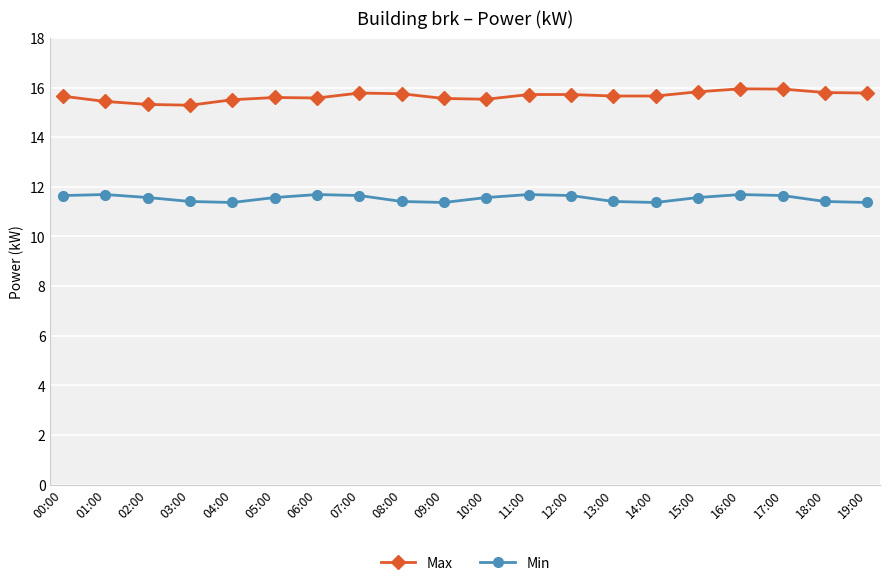

Is it true that Min equals 11.4 at 04:00?

True